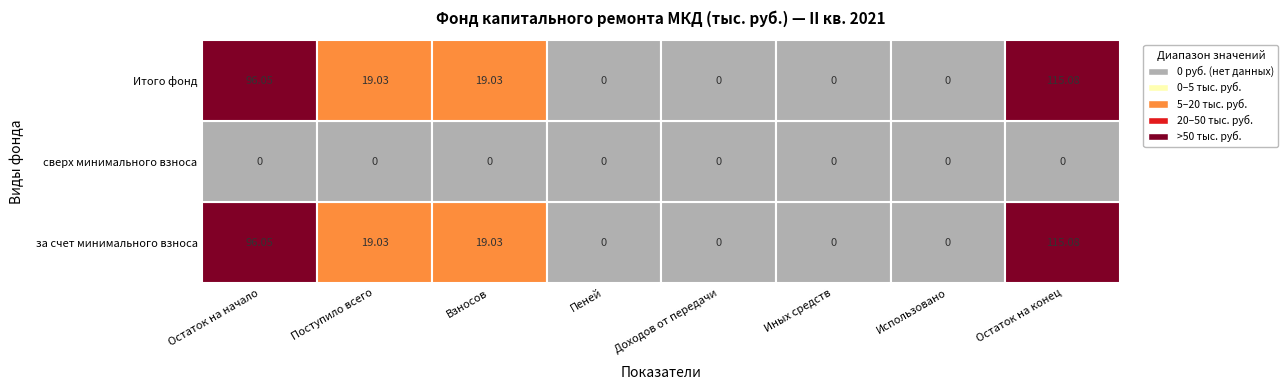

Where does the Итого фонд series first go above 19?

Остаток на начало